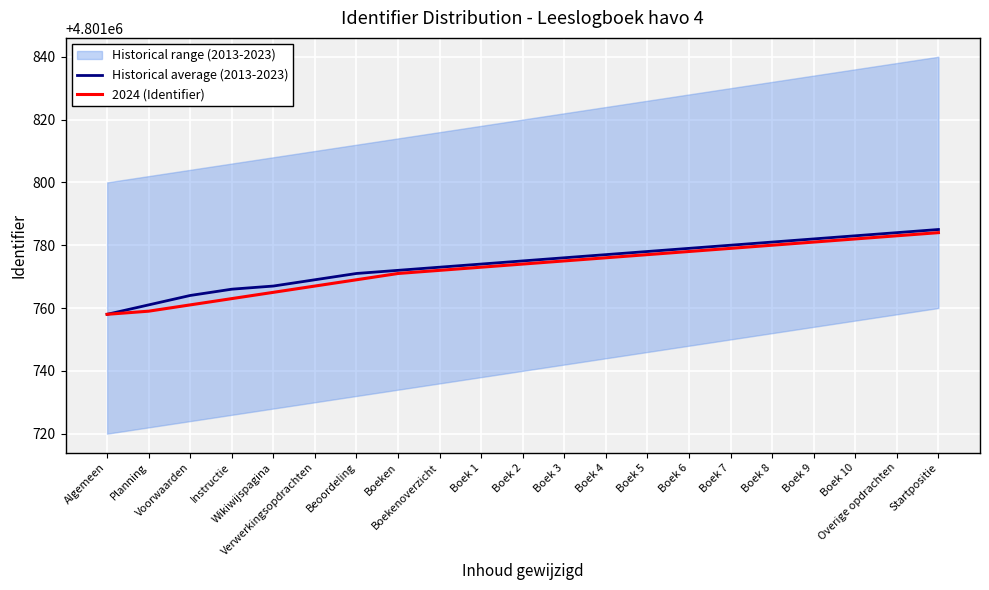

What is the sum of the Historical average (2013-2023) values at Boek 7 and Beoordeling?

9603551